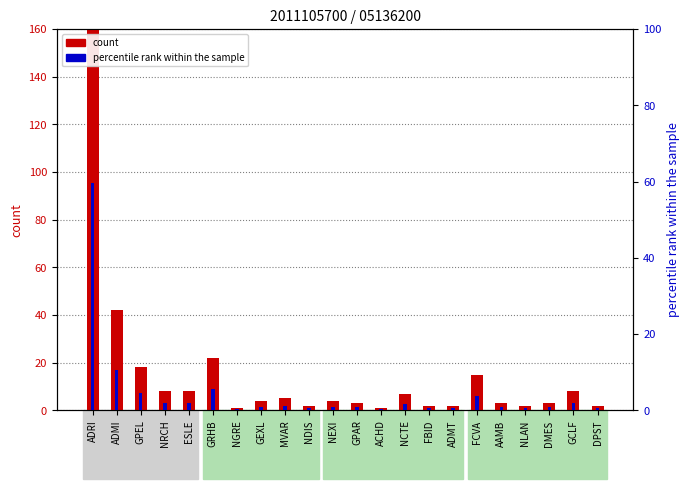

The value of count at NLAN is 3.5. True or false?

False